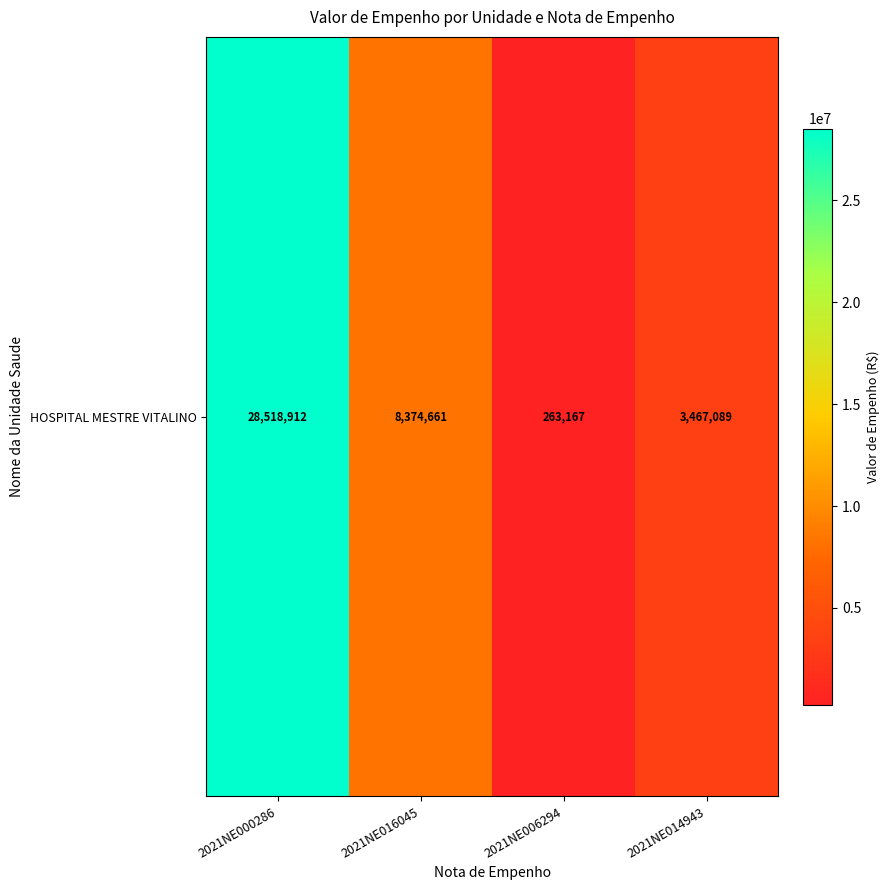

What is the difference between the second highest and minimum values?

8111494.5